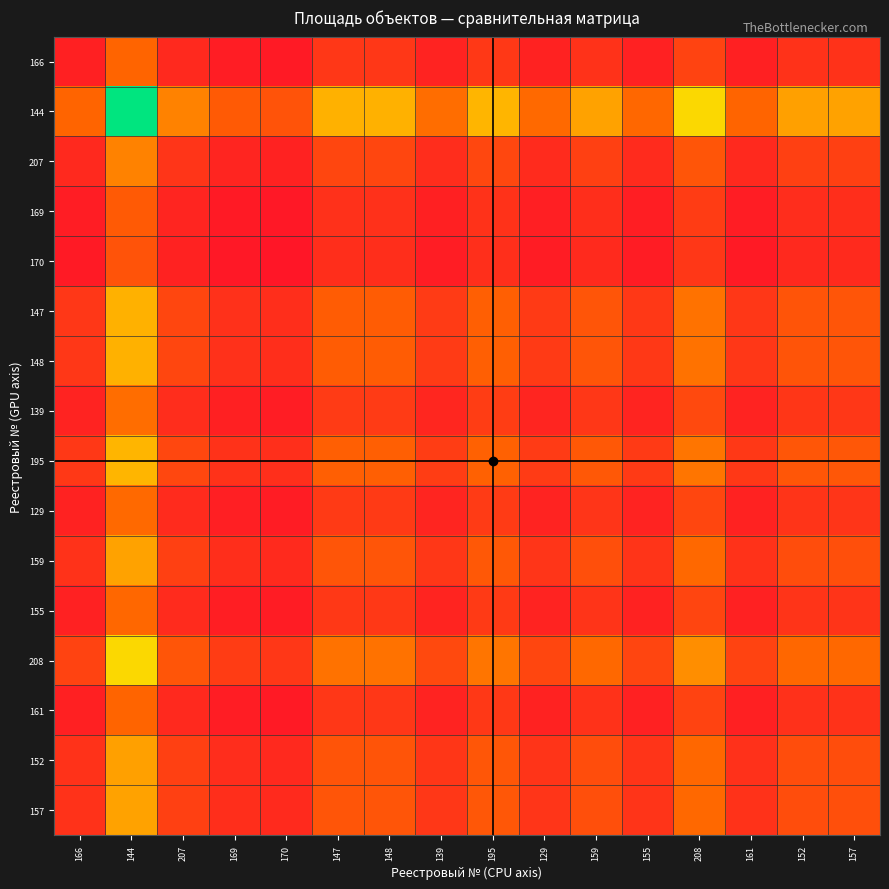

Reading left to right, extract all data points from this chart.

166: 166=0.1	144=0.3	207=0.1	169=0.1	170=0.1	147=0.2	148=0.2	139=0.1	195=0.2	129=0.1	159=0.2	155=0.1	208=0.2	161=0.1	152=0.2	157=0.2
144: 166=0.3	144=1.0	207=0.4	169=0.3	170=0.3	147=0.6	148=0.6	139=0.4	195=0.6	129=0.3	159=0.5	155=0.3	208=0.7	161=0.3	152=0.5	157=0.5
207: 166=0.1	144=0.4	207=0.2	169=0.1	170=0.1	147=0.2	148=0.2	139=0.1	195=0.2	129=0.1	159=0.2	155=0.1	208=0.3	161=0.1	152=0.2	157=0.2
169: 166=0.1	144=0.3	207=0.1	169=0.1	170=0.1	147=0.2	148=0.2	139=0.1	195=0.2	129=0.1	159=0.2	155=0.1	208=0.2	161=0.1	152=0.1	157=0.2
170: 166=0.1	144=0.3	207=0.1	169=0.1	170=0.1	147=0.2	148=0.2	139=0.1	195=0.2	129=0.1	159=0.1	155=0.1	208=0.2	161=0.1	152=0.1	157=0.1
147: 166=0.2	144=0.6	207=0.2	169=0.2	170=0.2	147=0.3	148=0.3	139=0.2	195=0.3	129=0.2	159=0.3	155=0.2	208=0.4	161=0.2	152=0.3	157=0.3
148: 166=0.2	144=0.6	207=0.2	169=0.2	170=0.2	147=0.3	148=0.3	139=0.2	195=0.3	129=0.2	159=0.3	155=0.2	208=0.4	161=0.2	152=0.3	157=0.3
139: 166=0.1	144=0.4	207=0.1	169=0.1	170=0.1	147=0.2	148=0.2	139=0.1	195=0.2	129=0.1	159=0.2	155=0.1	208=0.2	161=0.1	152=0.2	157=0.2
195: 166=0.2	144=0.6	207=0.2	169=0.2	170=0.2	147=0.3	148=0.3	139=0.2	195=0.3	129=0.2	159=0.3	155=0.2	208=0.4	161=0.2	152=0.3	157=0.3
129: 166=0.1	144=0.3	207=0.1	169=0.1	170=0.1	147=0.2	148=0.2	139=0.1	195=0.2	129=0.1	159=0.2	155=0.1	208=0.2	161=0.1	152=0.2	157=0.2
159: 166=0.2	144=0.5	207=0.2	169=0.2	170=0.1	147=0.3	148=0.3	139=0.2	195=0.3	129=0.2	159=0.3	155=0.2	208=0.3	161=0.2	152=0.3	157=0.3
155: 166=0.1	144=0.3	207=0.1	169=0.1	170=0.1	147=0.2	148=0.2	139=0.1	195=0.2	129=0.1	159=0.2	155=0.1	208=0.2	161=0.1	152=0.2	157=0.2
208: 166=0.2	144=0.7	207=0.3	169=0.2	170=0.2	147=0.4	148=0.4	139=0.2	195=0.4	129=0.2	159=0.3	155=0.2	208=0.5	161=0.2	152=0.3	157=0.3
161: 166=0.1	144=0.3	207=0.1	169=0.1	170=0.1	147=0.2	148=0.2	139=0.1	195=0.2	129=0.1	159=0.2	155=0.1	208=0.2	161=0.1	152=0.2	157=0.2
152: 166=0.2	144=0.5	207=0.2	169=0.1	170=0.1	147=0.3	148=0.3	139=0.2	195=0.3	129=0.2	159=0.3	155=0.2	208=0.3	161=0.2	152=0.3	157=0.3
157: 166=0.2	144=0.5	207=0.2	169=0.2	170=0.1	147=0.3	148=0.3	139=0.2	195=0.3	129=0.2	159=0.3	155=0.2	208=0.3	161=0.2	152=0.3	157=0.3